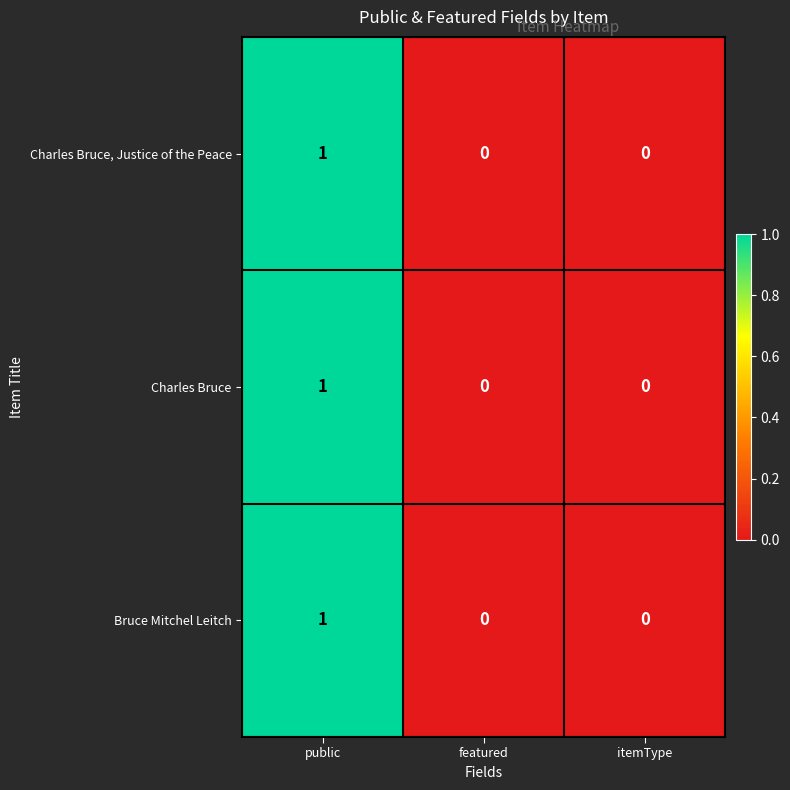

The Charles Bruce series shows 0 at featured. True or false?

True